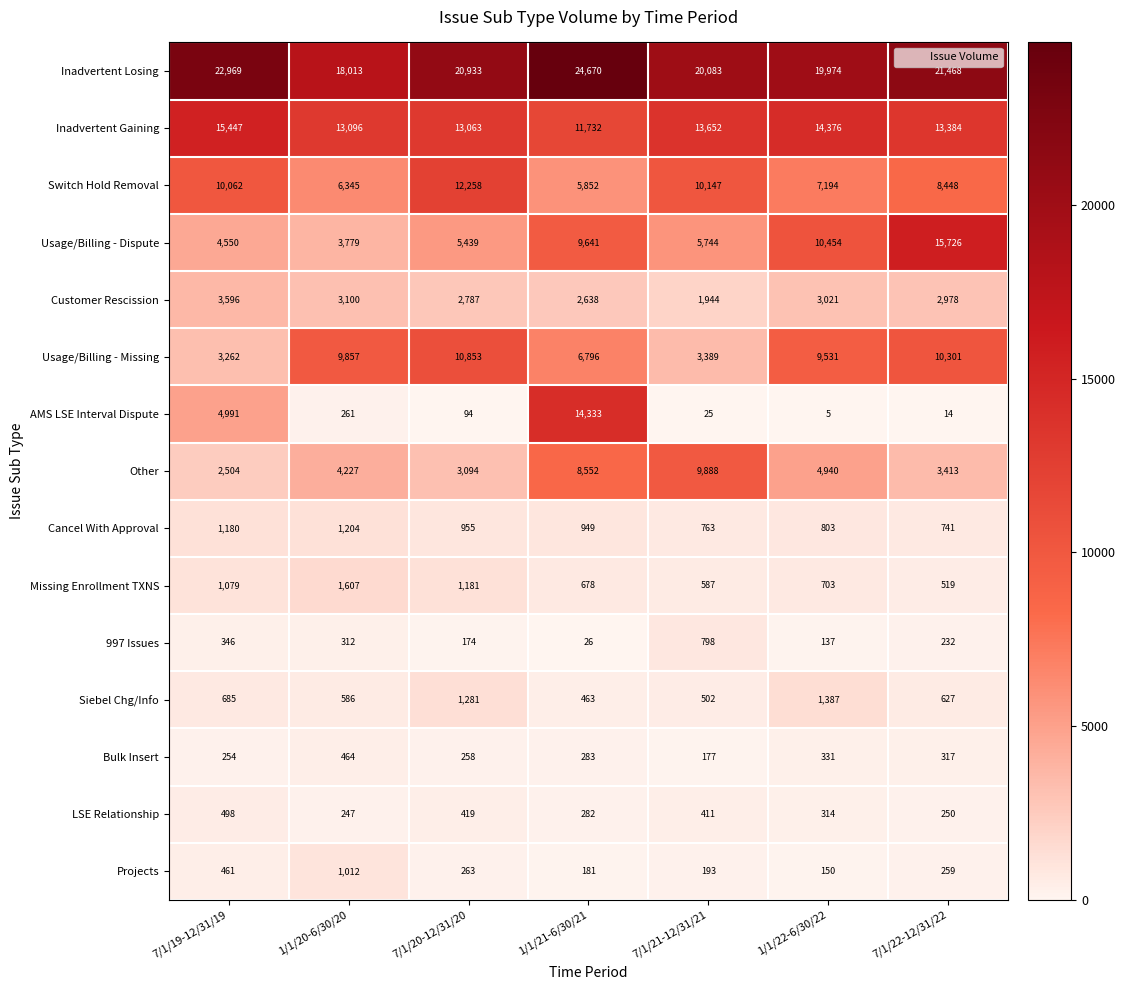

Which category has the highest value across all series?

1/1/21-6/30/21